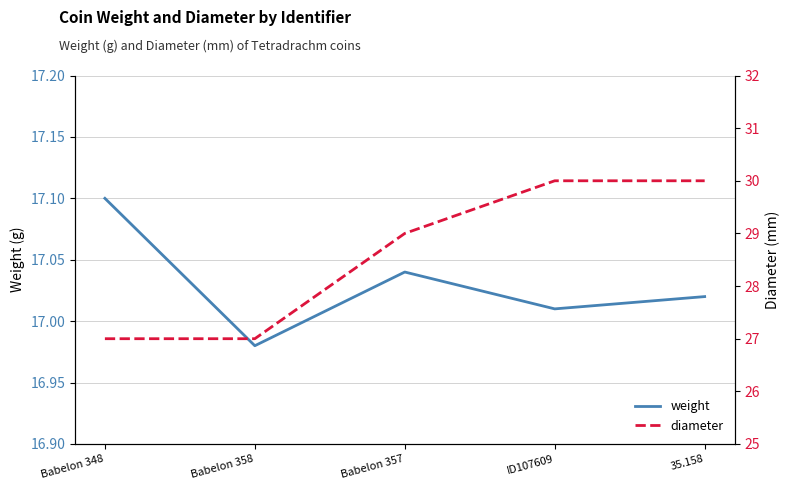

Reading left to right, extract all data points from this chart.

weight: Babelon 348=17.1	Babelon 358=17.0	Babelon 357=17.0	ID107609=17.0	35.158=17.0
diameter: Babelon 348=27.0	Babelon 358=27.0	Babelon 357=29.0	ID107609=30.0	35.158=30.0